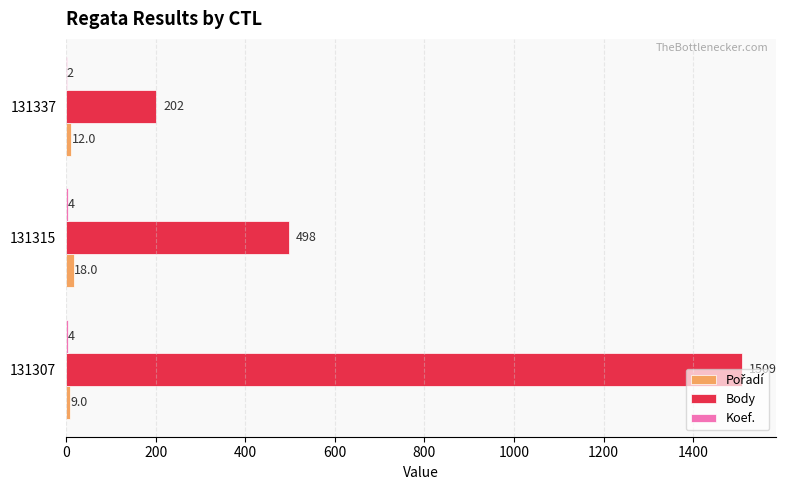

Which category has the highest value across all series?

131307